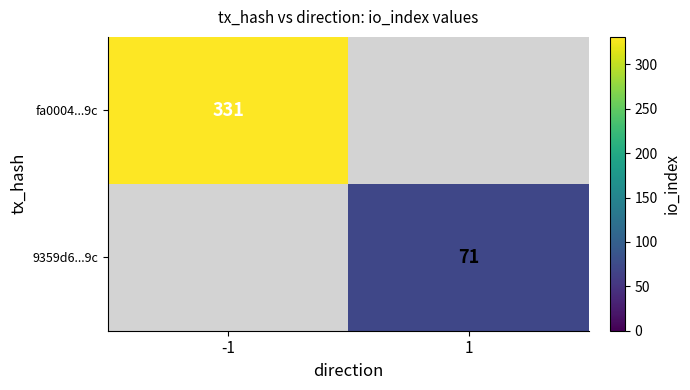

The fa0004...9c series shows 331 at -1. True or false?

True